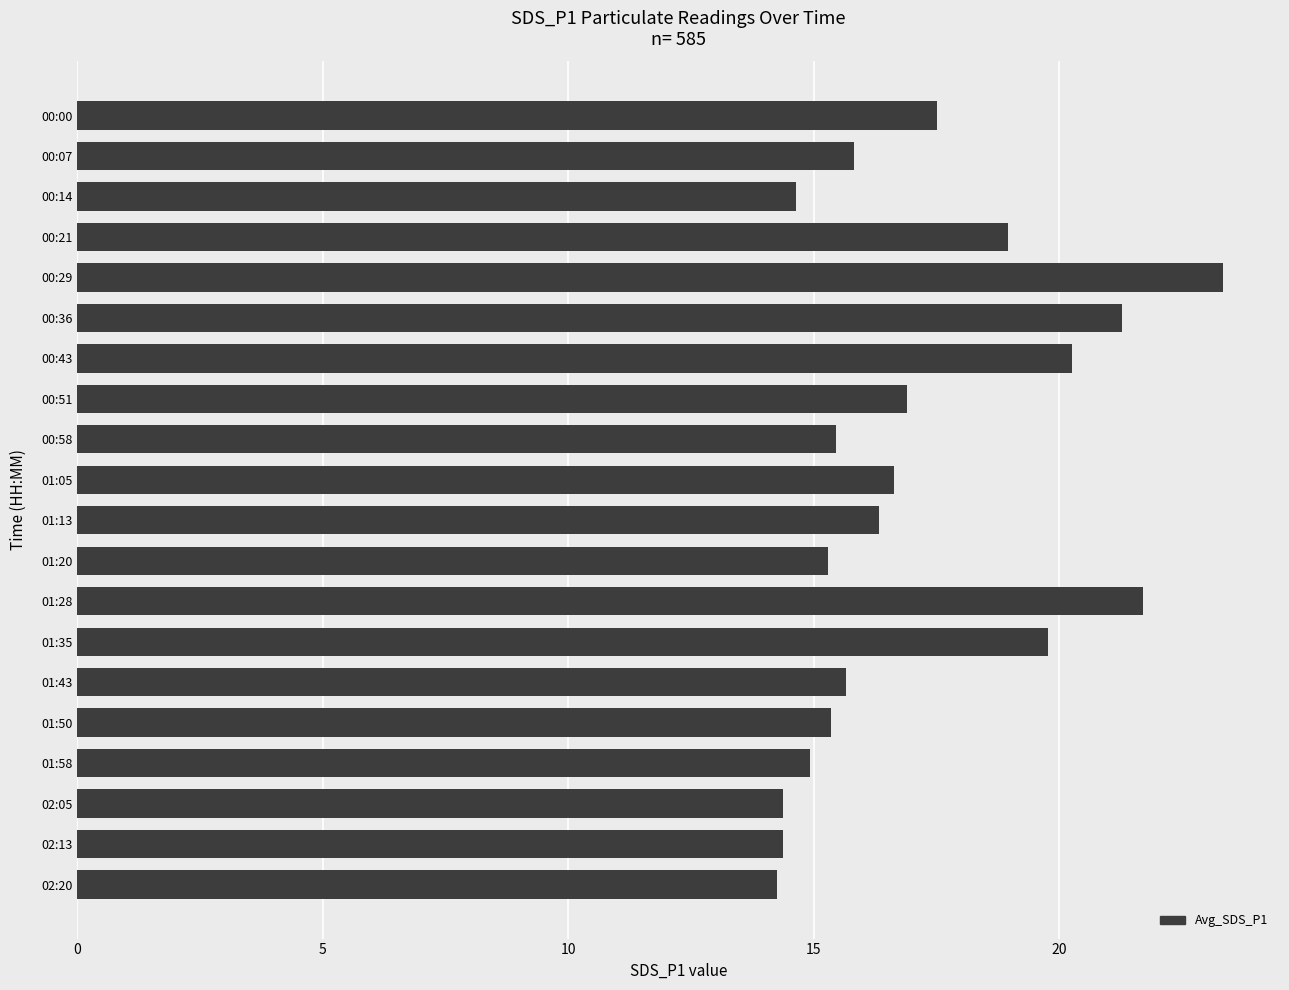

Between 01:35 and 00:14, which is larger?

01:35